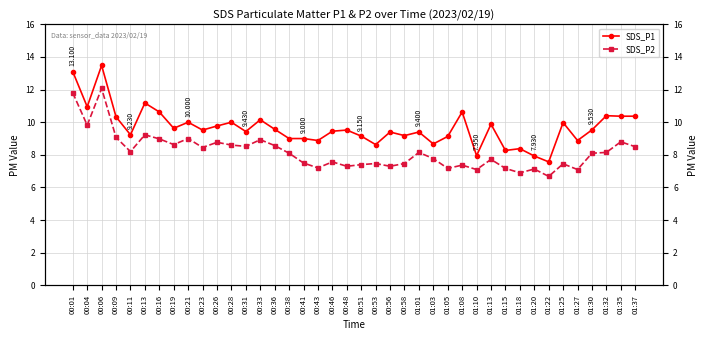

True or false: SDS_P1 and SDS_P2 intersect in this chart.

False